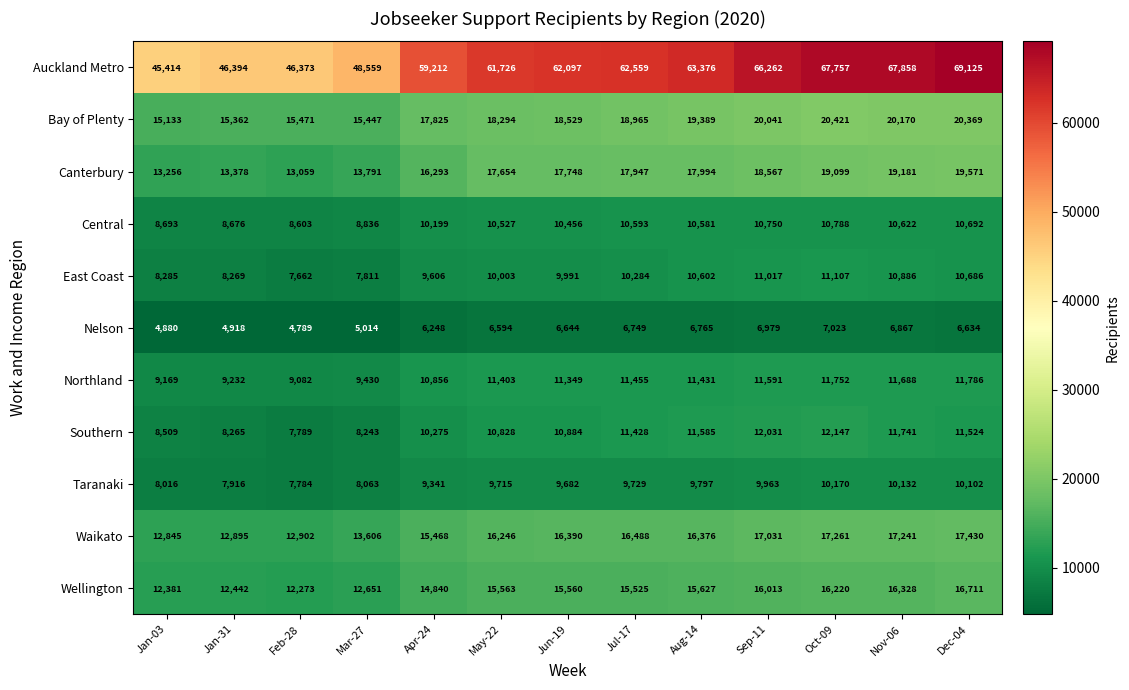

How many values in the Bay of Plenty series are below 18529?

6